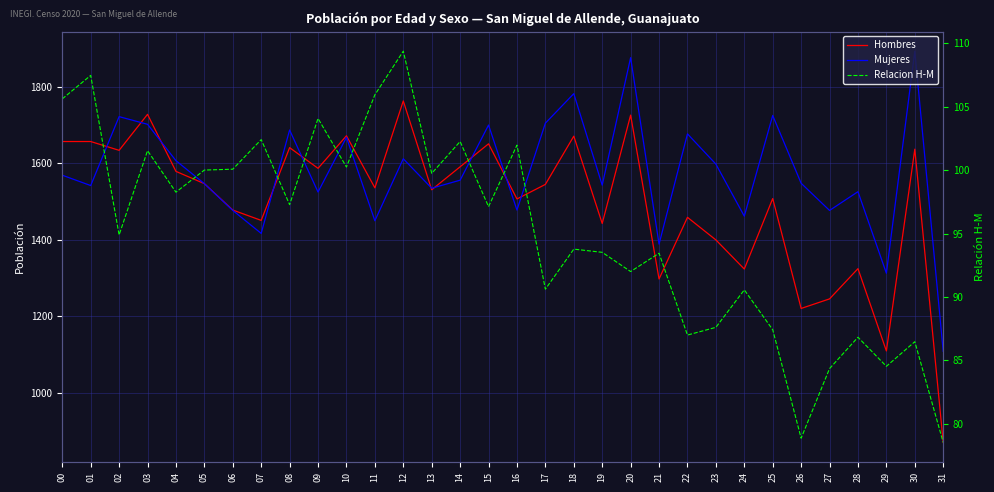

Which series has the widest spread of values?

Hombres